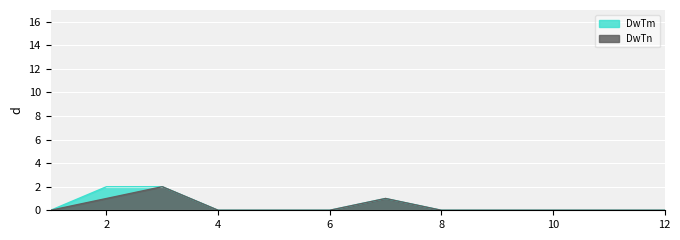

How many positive values does the DwTn series have?

3